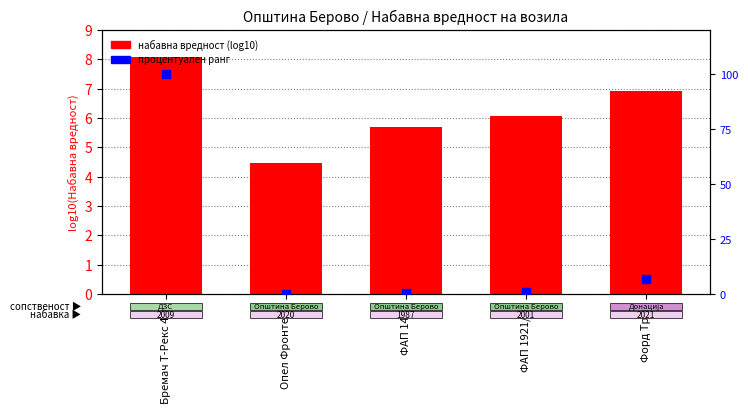

Which series contains the highest Y value?

процентуален ранг